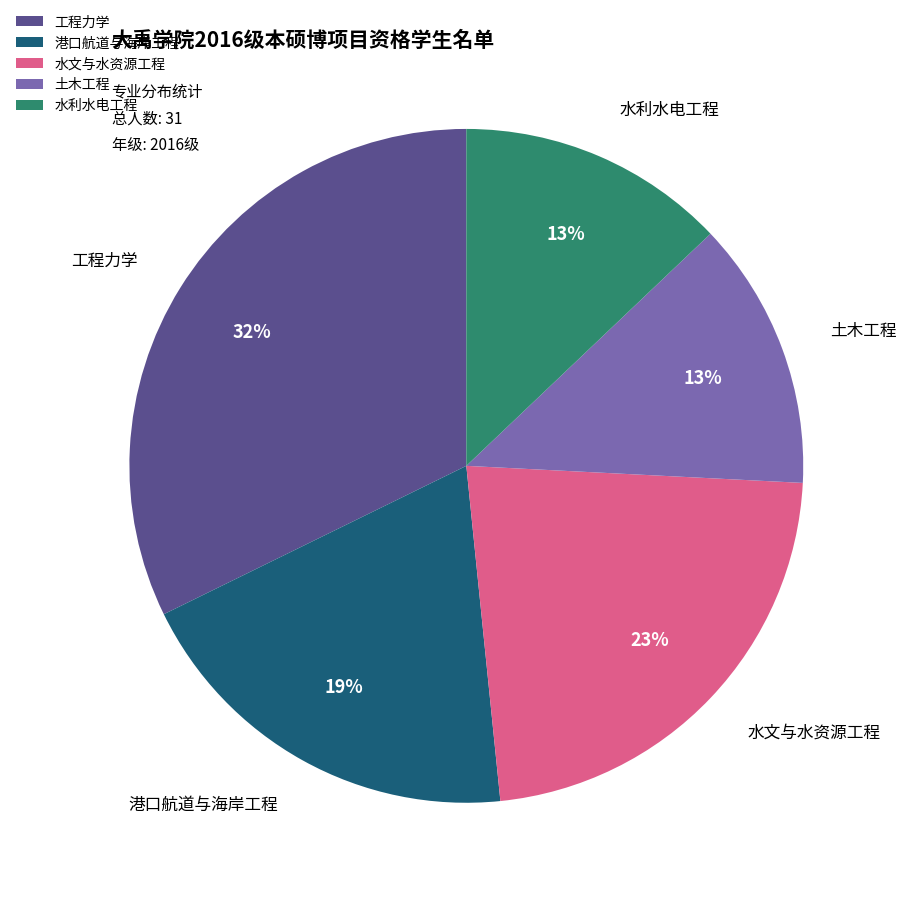

Does any single category account for the majority?

No